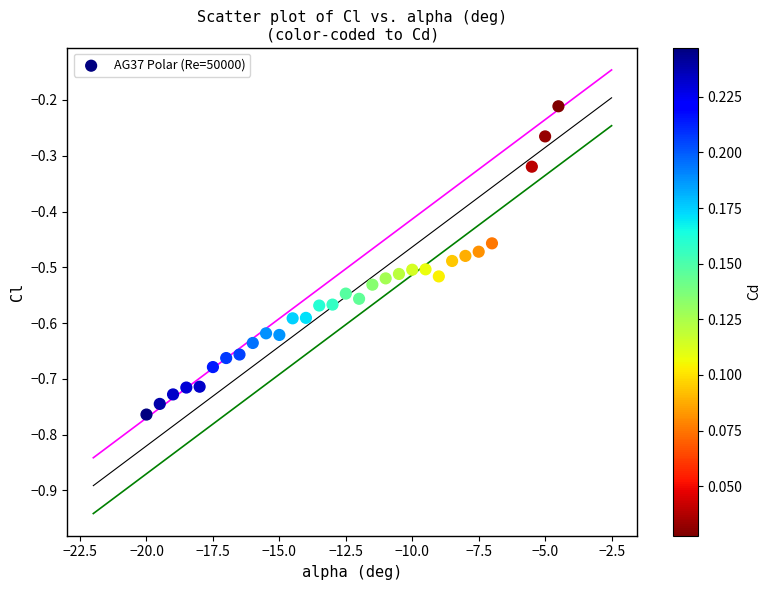

What is the range of X values (max minus min)?

15.5